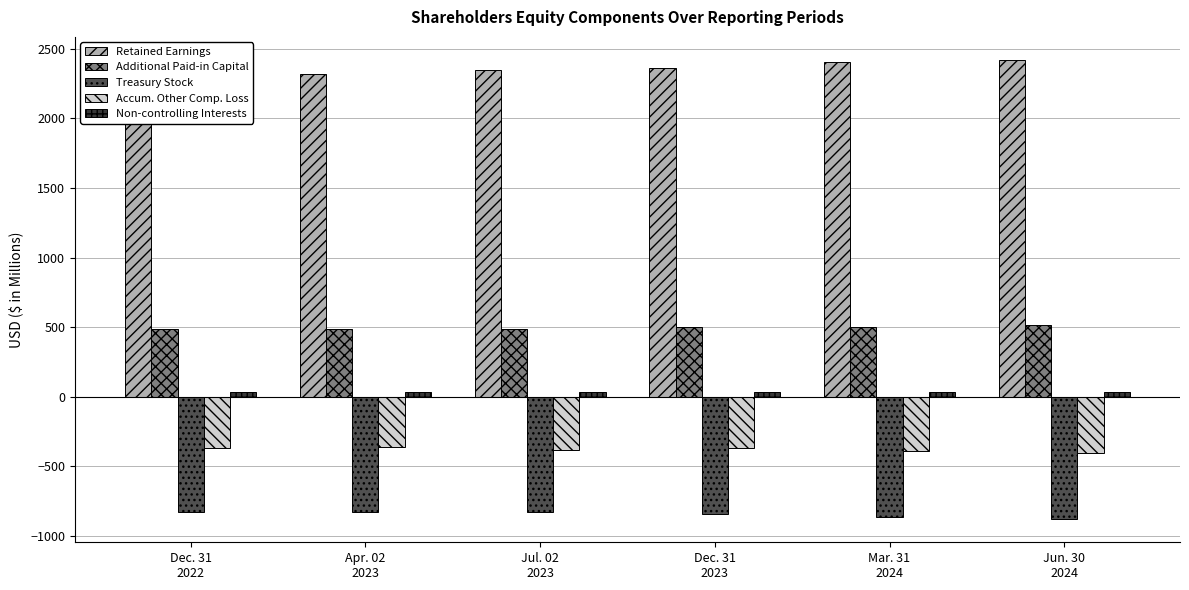

True or false: Treasury Stock has a value of -1128.6 at Dec. 31
2023.

False